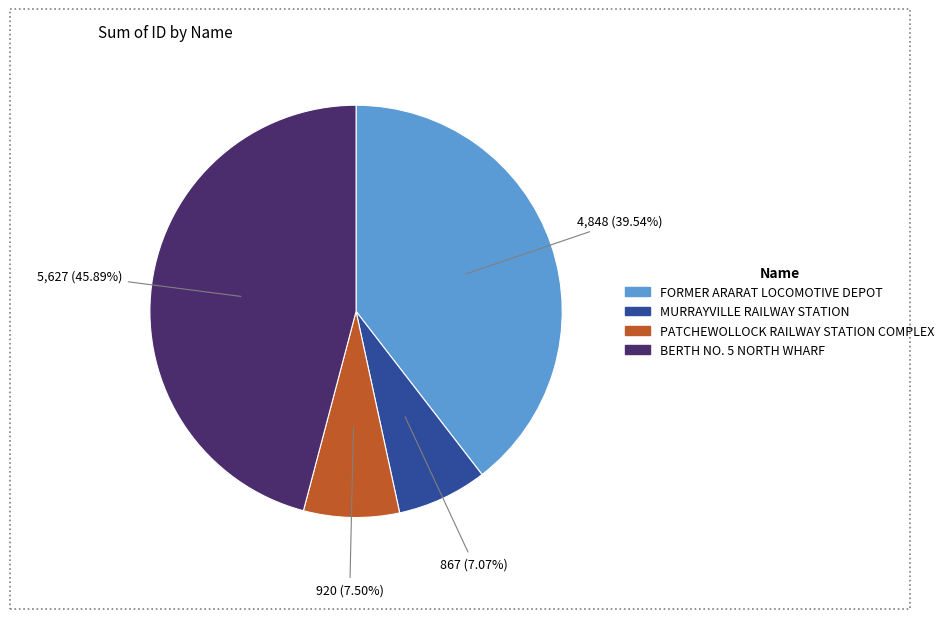

True or false: FORMER ARARAT LOCOMOTIVE DEPOT accounts for 40% of the total.

True